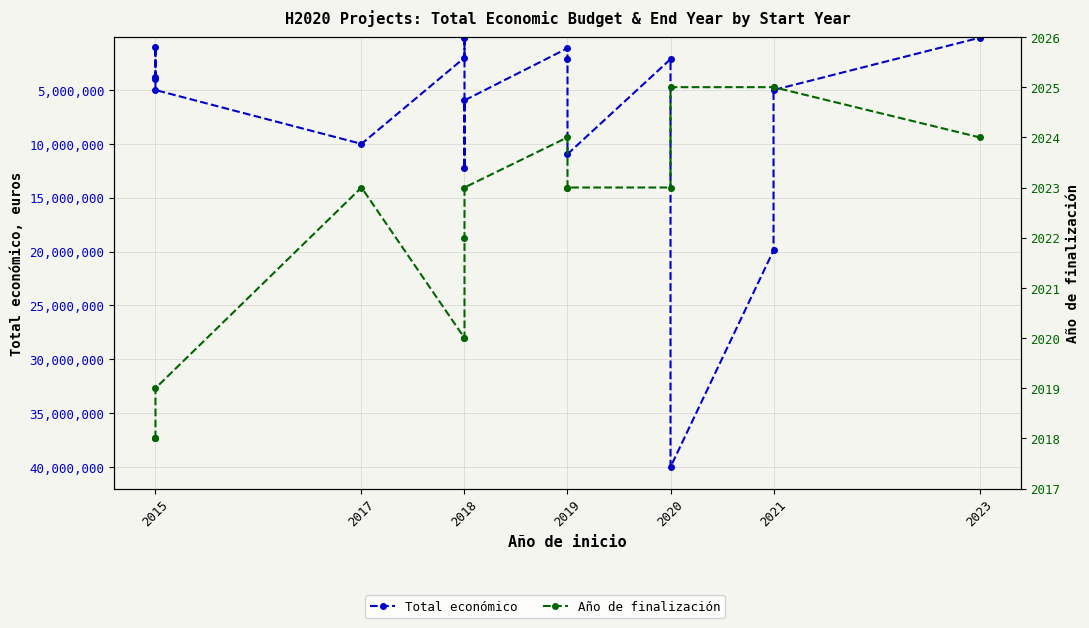

How many data points in Año de finalización are above 2023?

5